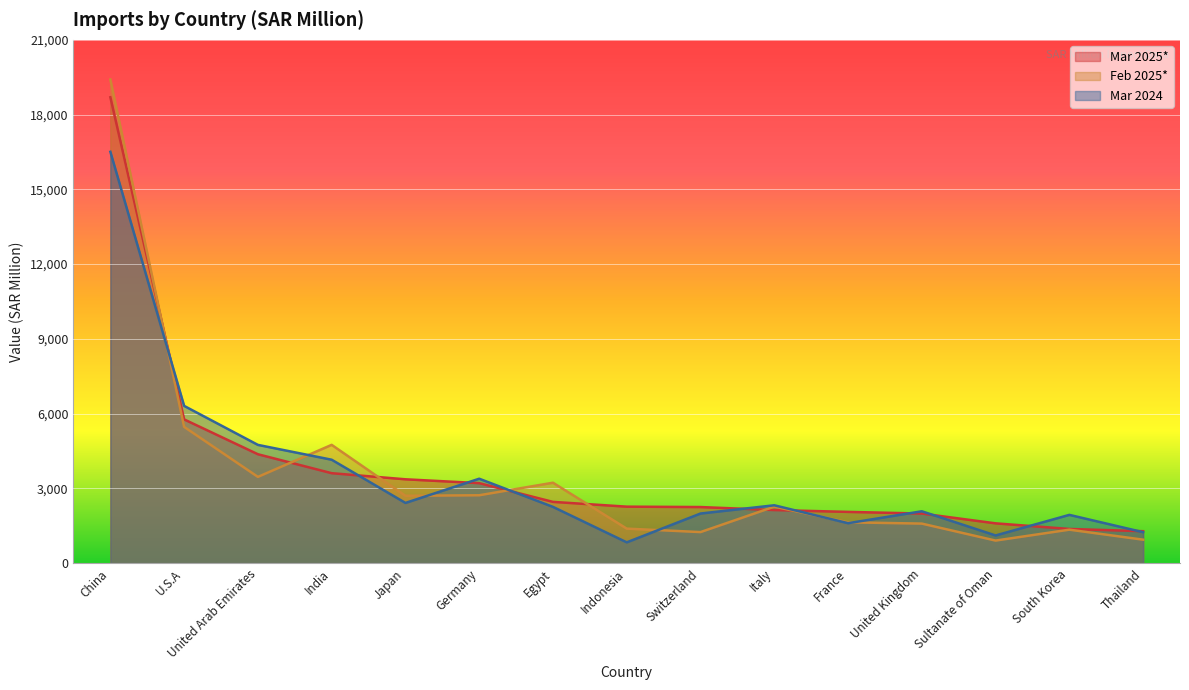

After their last crossing, which series has the higher values: Mar 2025* or Feb 2025*?

Mar 2025*